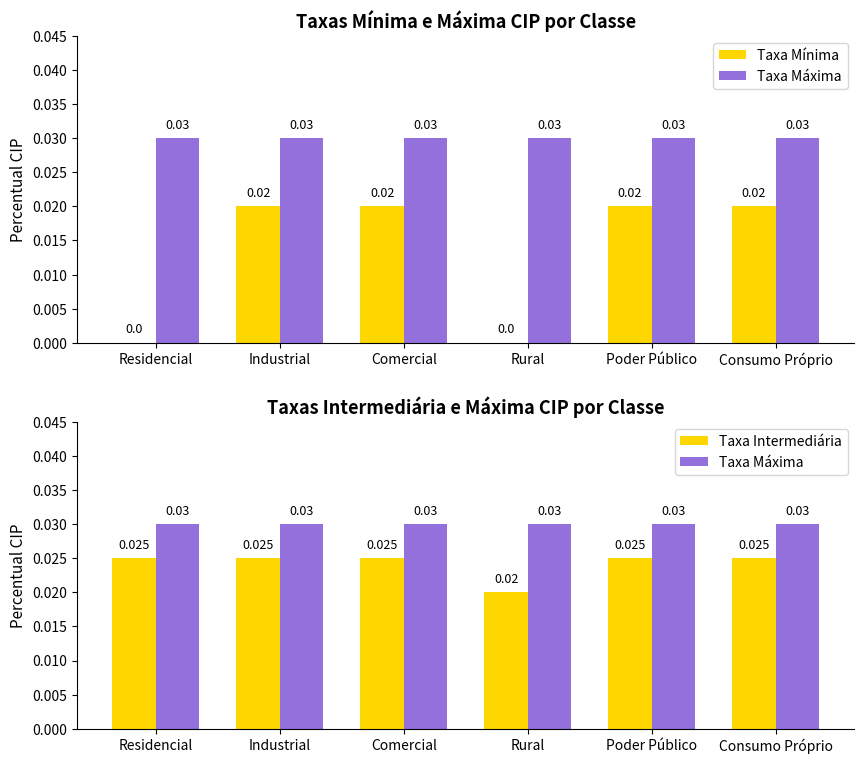

What are all the series names shown in the legend?

Taxa Mínima, Taxa Máxima, Taxa Intermediária